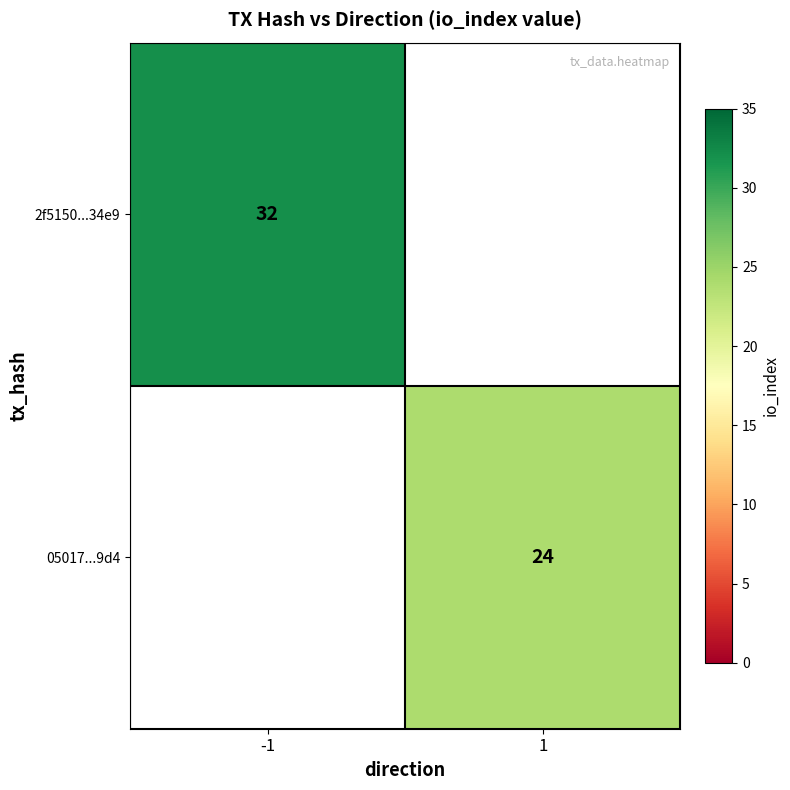

What is the smallest value displayed?

24.0